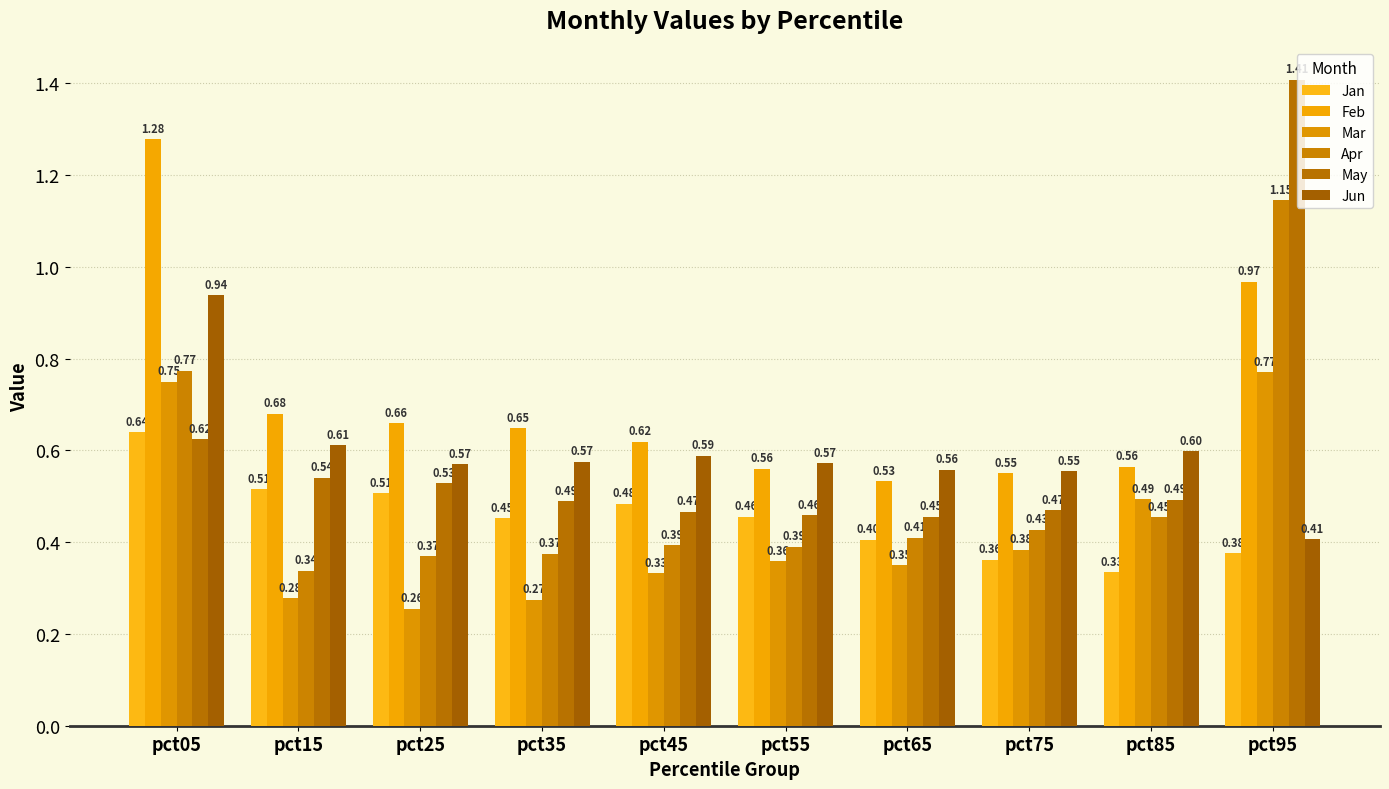

At which category is the sum across all series the highest?

pct95